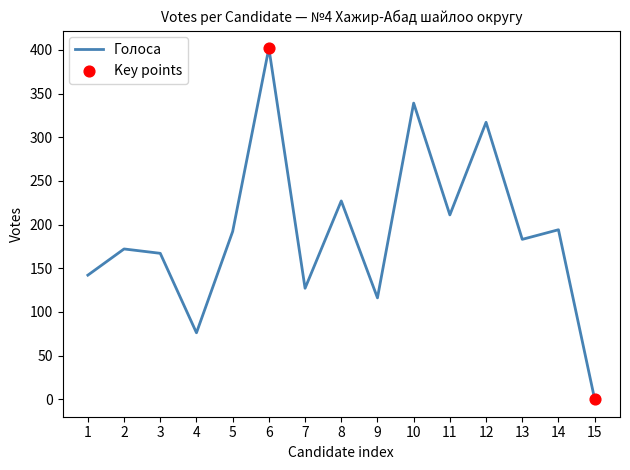

Between 14 and 15, which is larger?

14